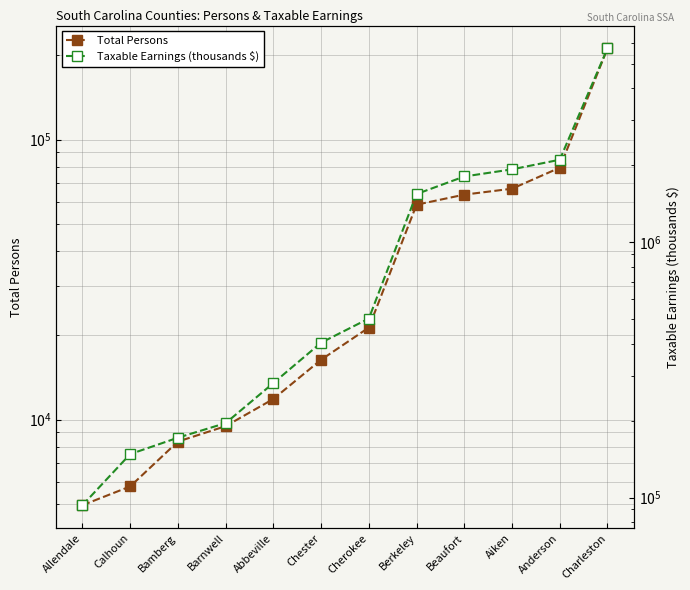

How many data points in Total Persons are above 21306?

5